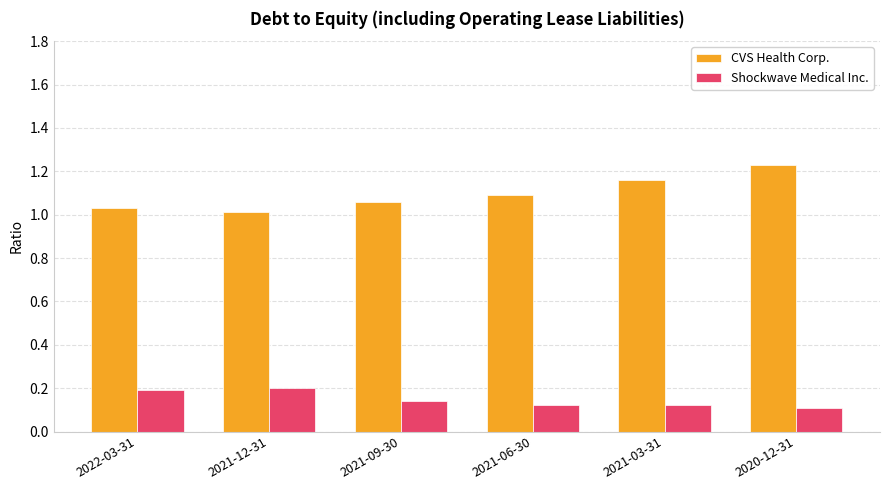

Rank the series by their maximum value, from lowest to highest.

Shockwave Medical Inc., CVS Health Corp.